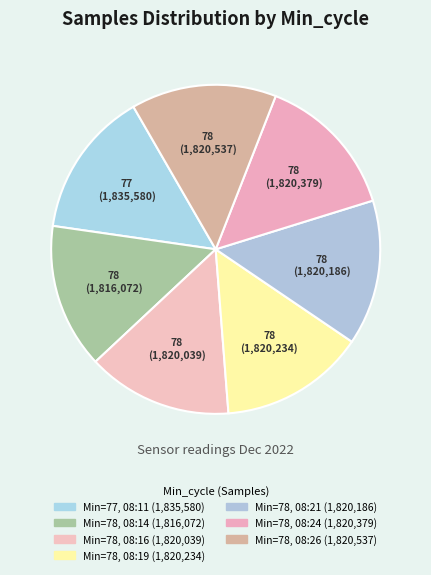

How many slices are in this pie chart?

7